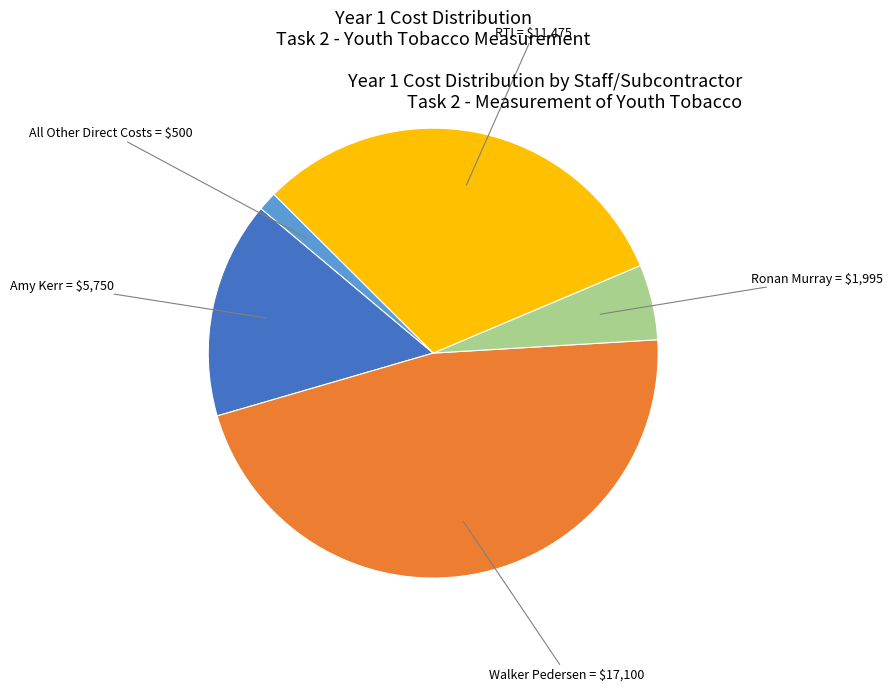

Rank the categories by value from highest to lowest.

Walker Pedersen, RTI, Amy Kerr, Ronan Murray, All Other Direct Costs